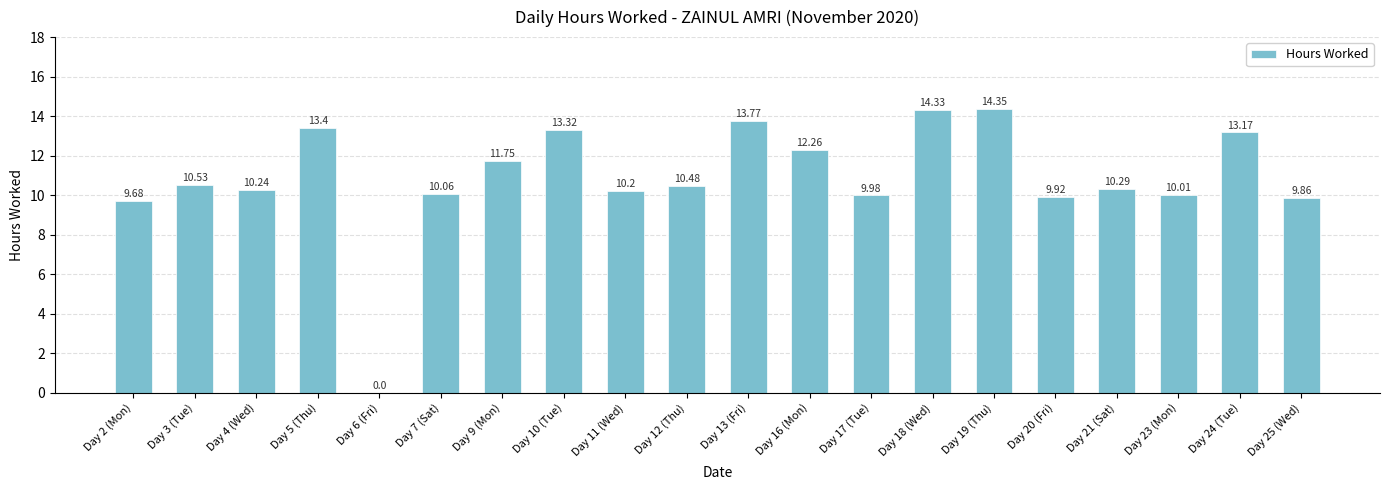

What is the difference between the values at Day 23 (Mon) and Day 3 (Tue)?

0.5